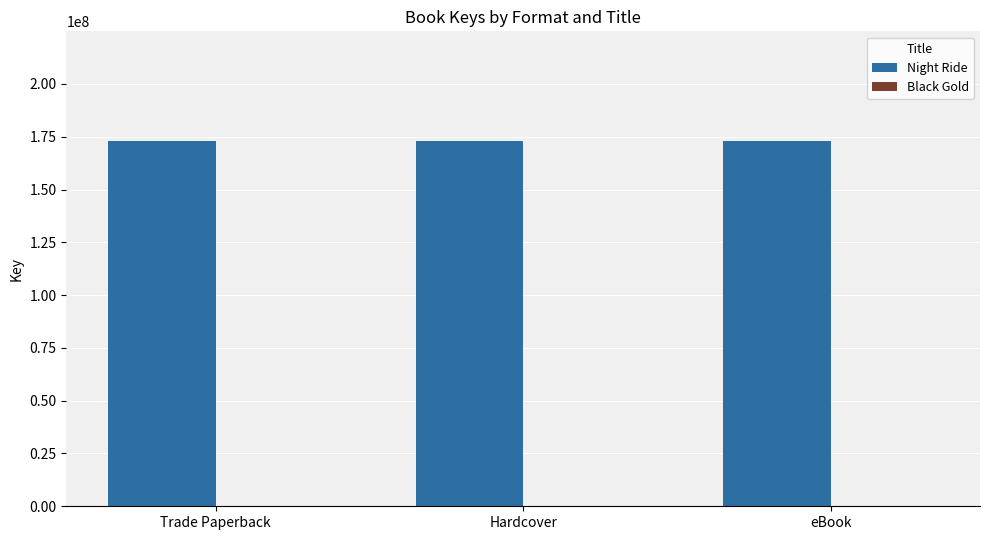

Is it true that Night Ride equals 264575433 at eBook?

False